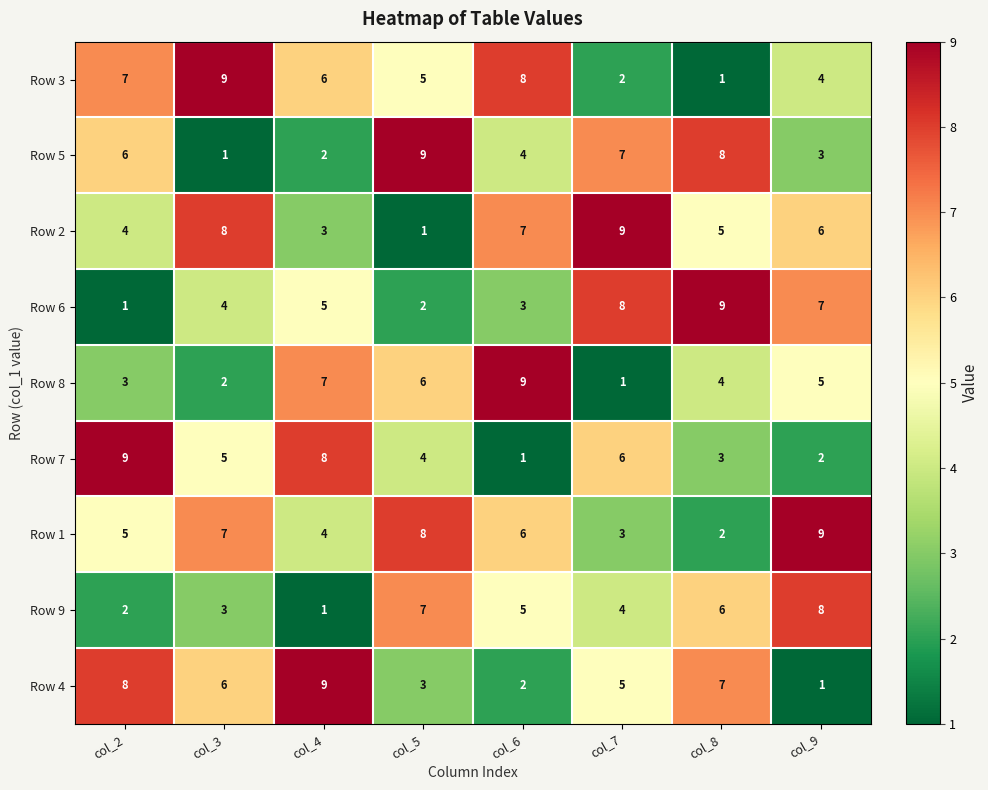

How many series are shown in this chart?

9